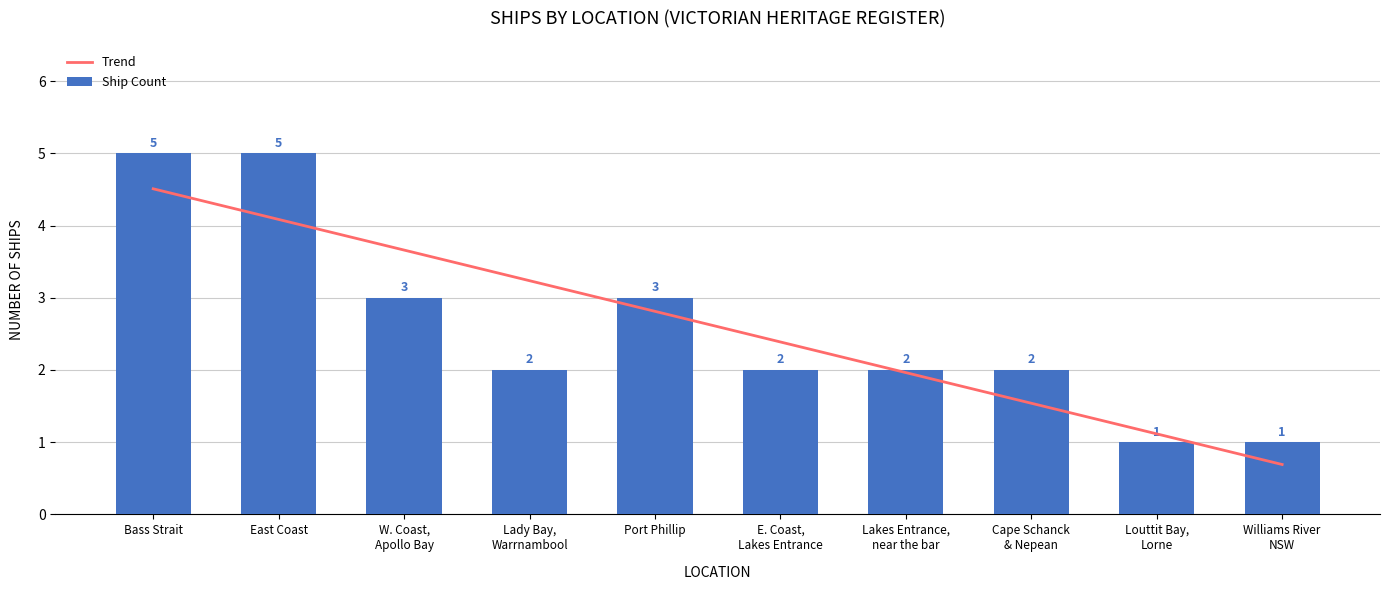

At which category is the sum across all series the highest?

Bass Strait